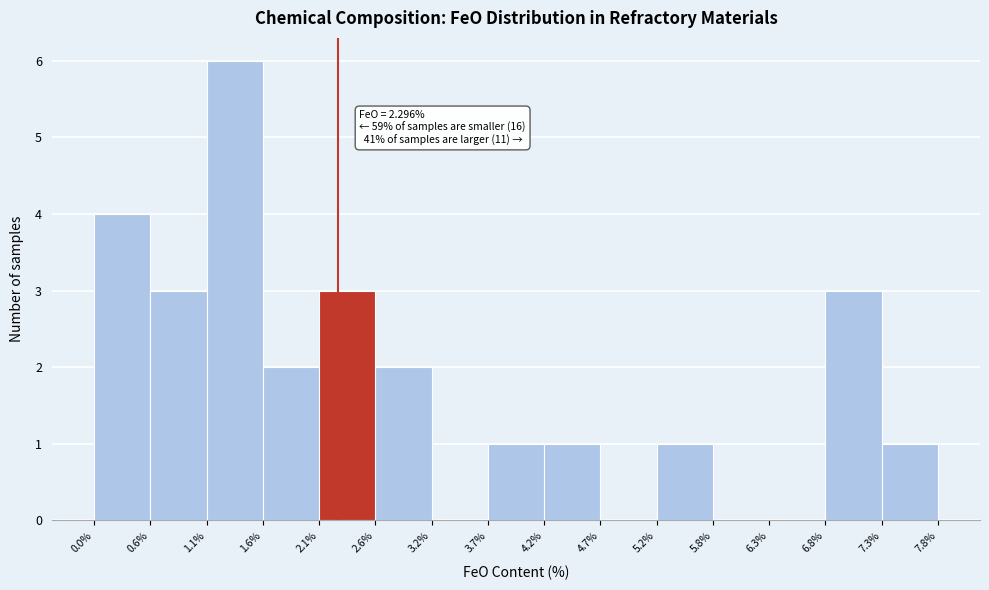

Which range on the x-axis has the tallest bar?

1.1% to 1.6%